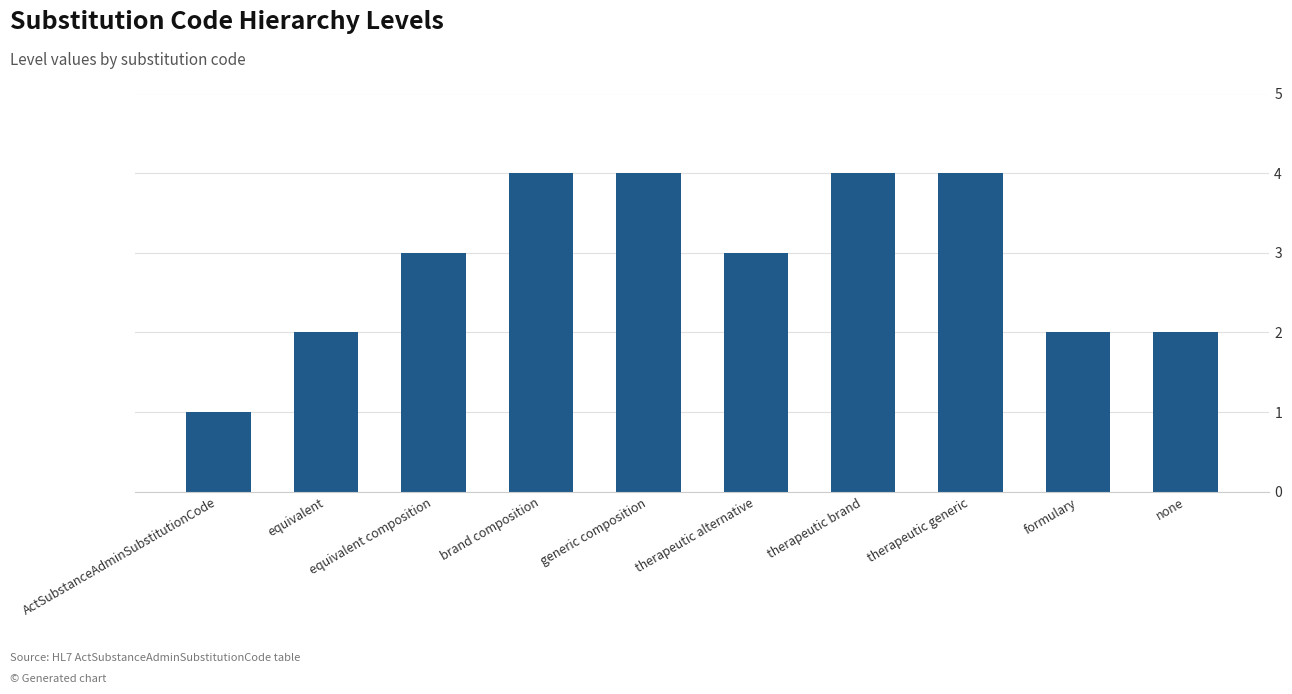

Count the number of categories in the chart.

10